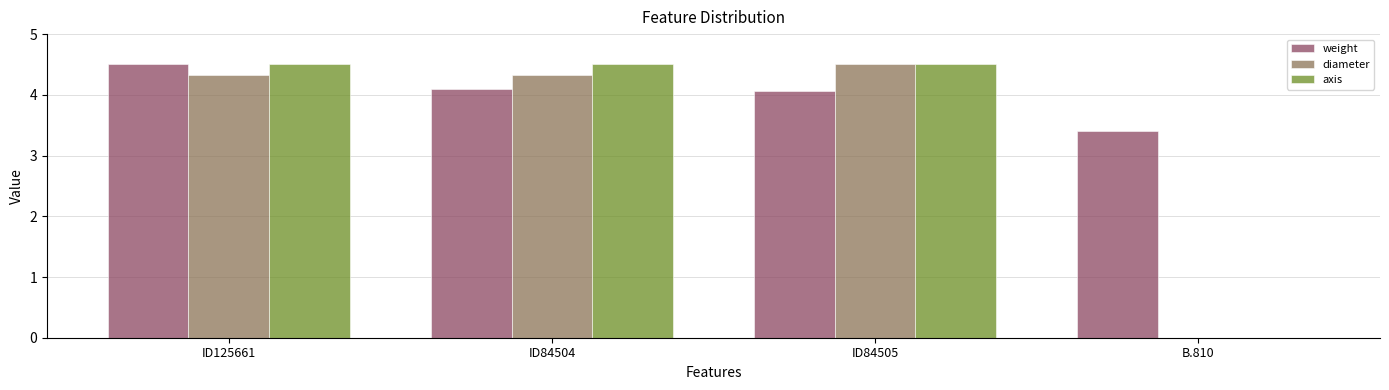

At which category is the sum across all series the highest?

ID125661